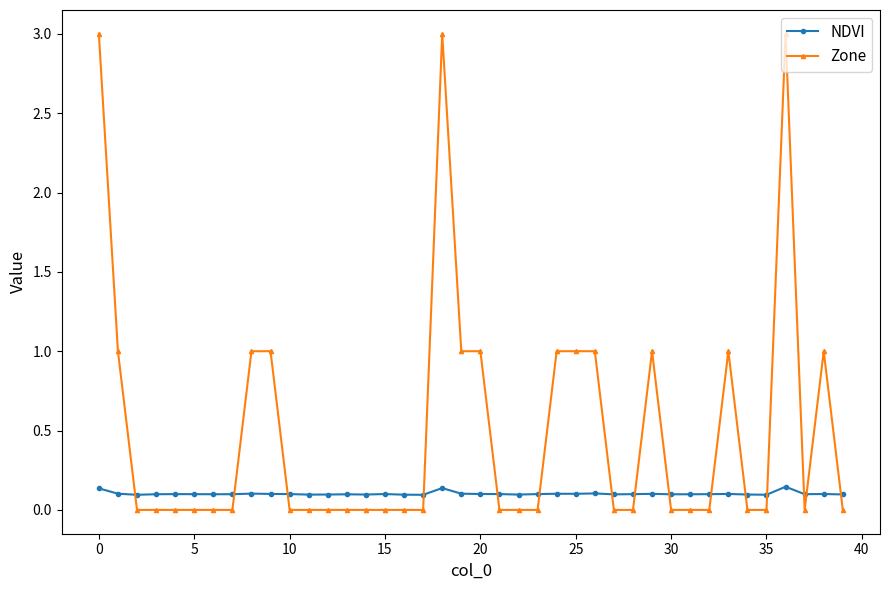

What is the sum of all Zone values?

20.0